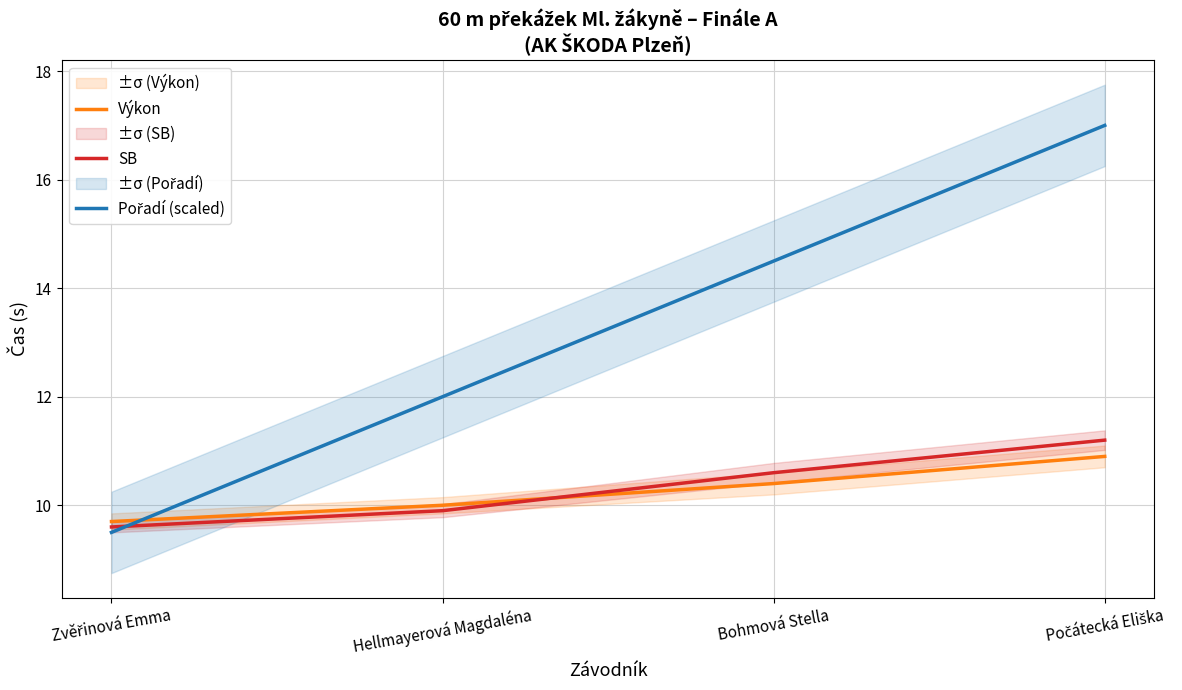

True or false: Pořadí (scaled) has more than 2 points higher than both neighbors.

False